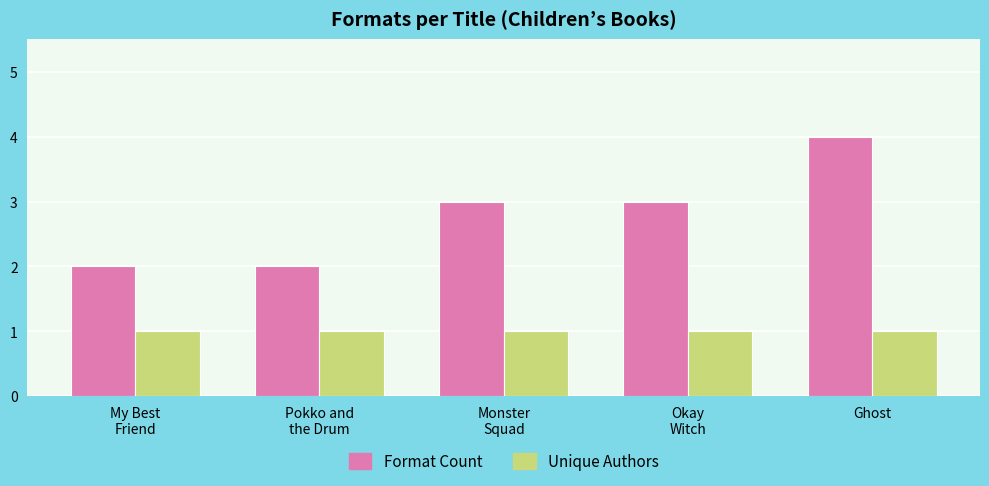

What is the sum of all Unique Authors values?

5